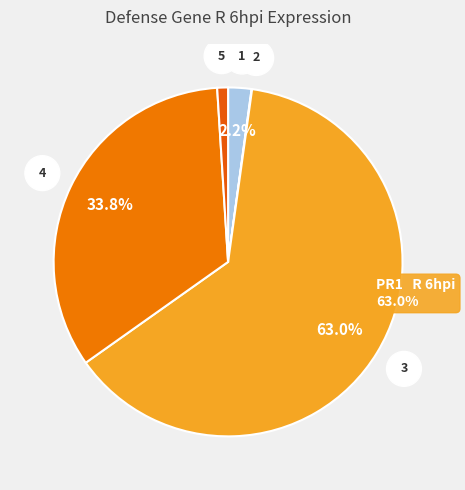

Is there any slice that represents more than half of the pie?

Yes